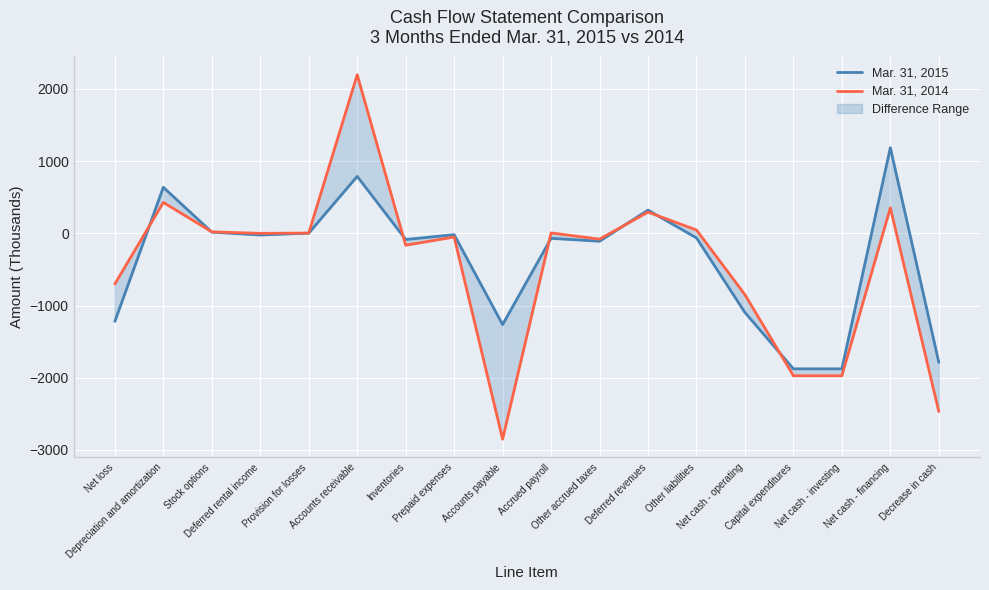

What is the sum of the Mar. 31, 2015 values at Accounts receivable and Net cash - financing?

1975